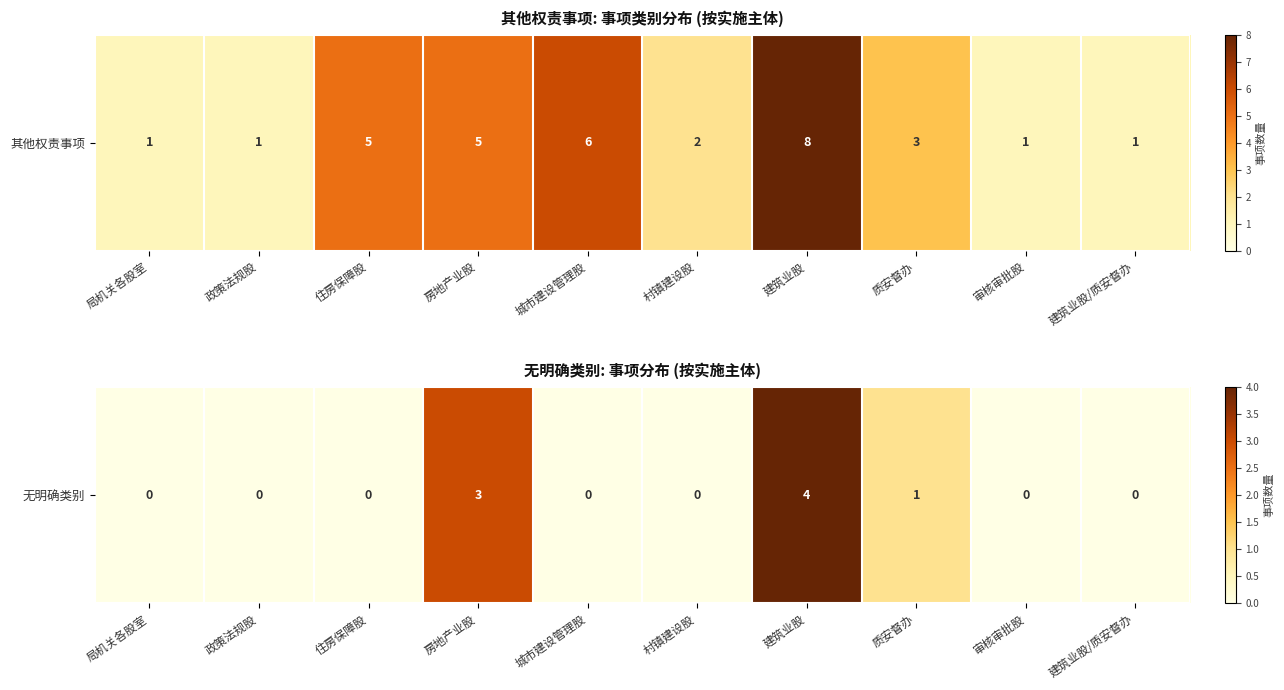

Is it true that the value at 村镇建设股 is 0?

True